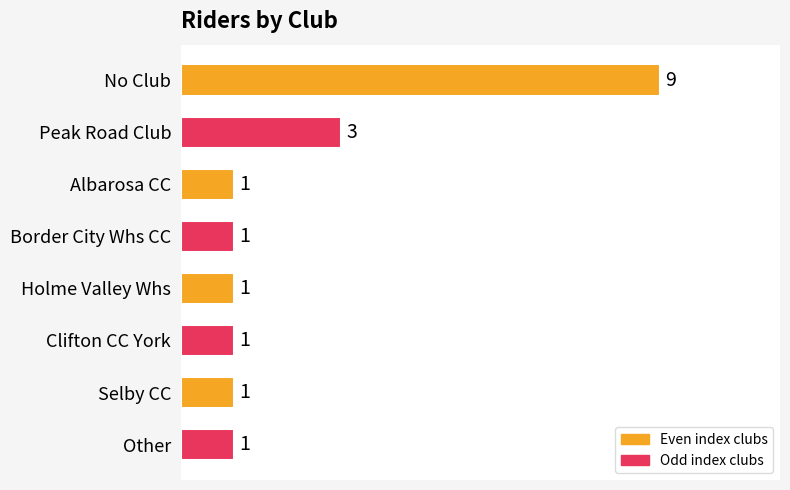

What is the ratio of the value at Clifton CC York to the value at Other?

1.0